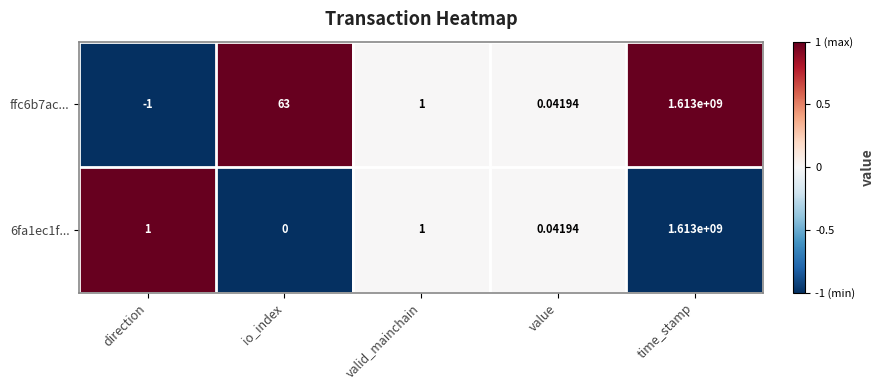

Is the value of ffc6b7ac... at direction greater than the value of 6fa1ec1f... at direction?

No